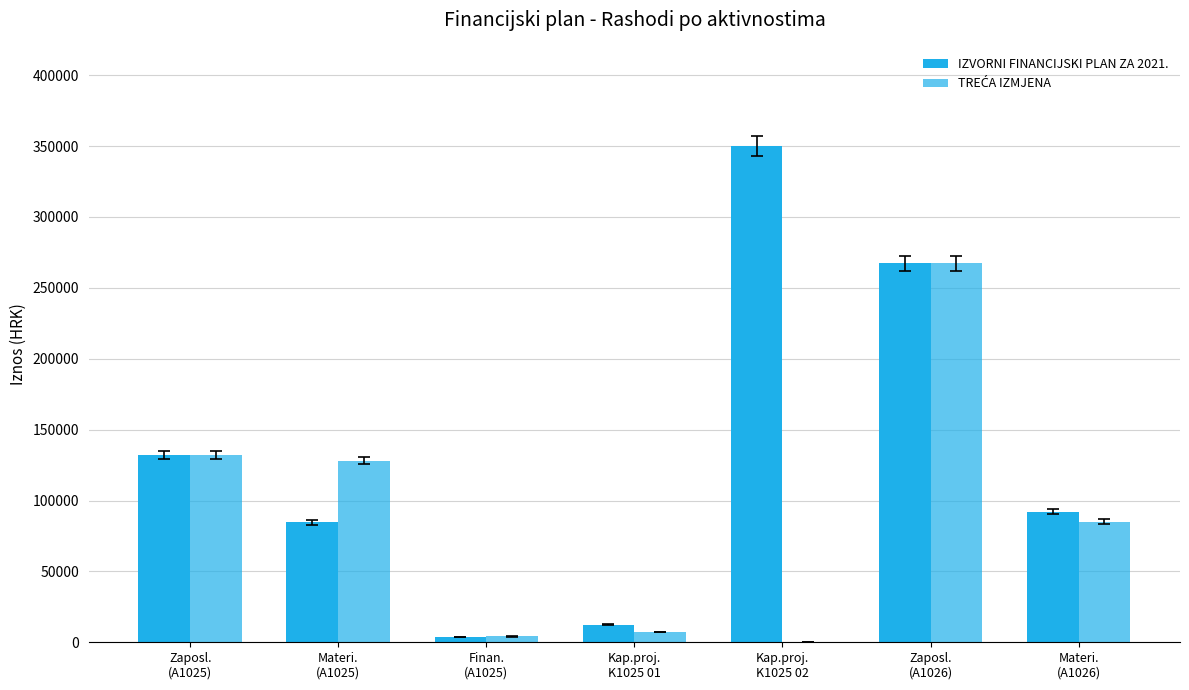

What is the label of the 2nd bar from the right?

Zaposl.
(A1026)